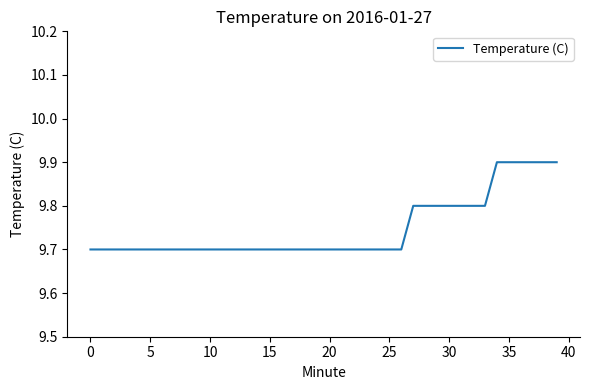

Reading left to right, what are all the values shown in this chart?

9.7	9.7	9.7	9.7	9.7	9.7	9.7	9.7	9.7	9.7	9.7	9.7	9.7	9.7	9.7	9.7	9.7	9.7	9.7	9.7	9.7	9.7	9.7	9.7	9.7	9.7	9.7	9.8	9.8	9.8	9.8	9.8	9.8	9.8	9.9	9.9	9.9	9.9	9.9	9.9